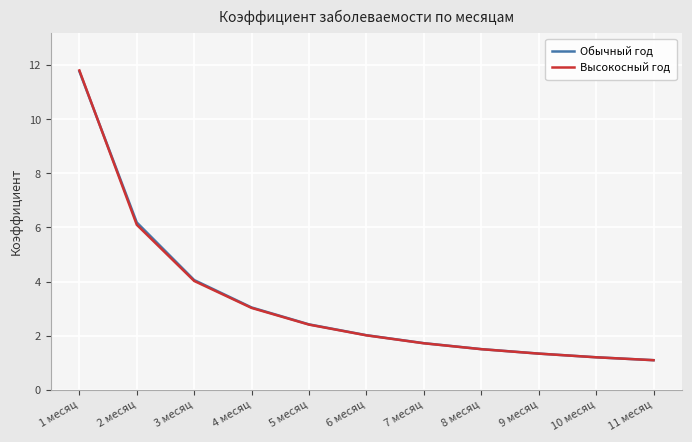

Which series has the widest spread of values?

Высокосный год